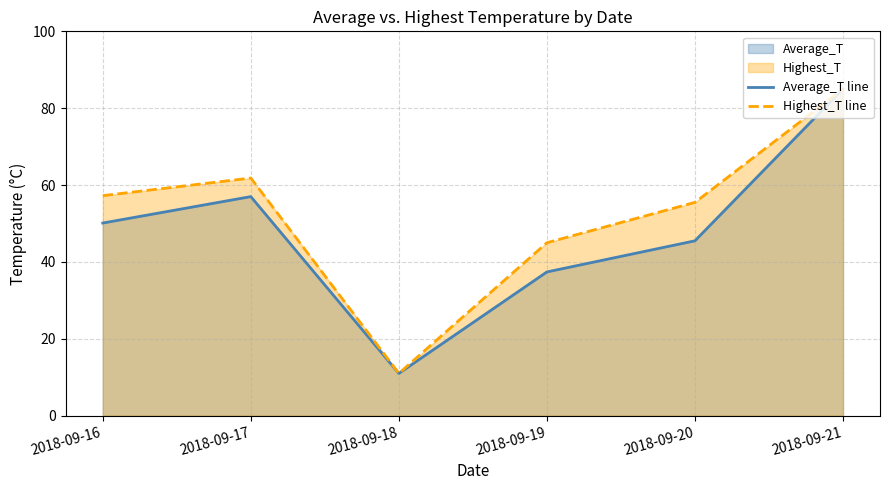

What is the sum of all Average_T line values?

286.0